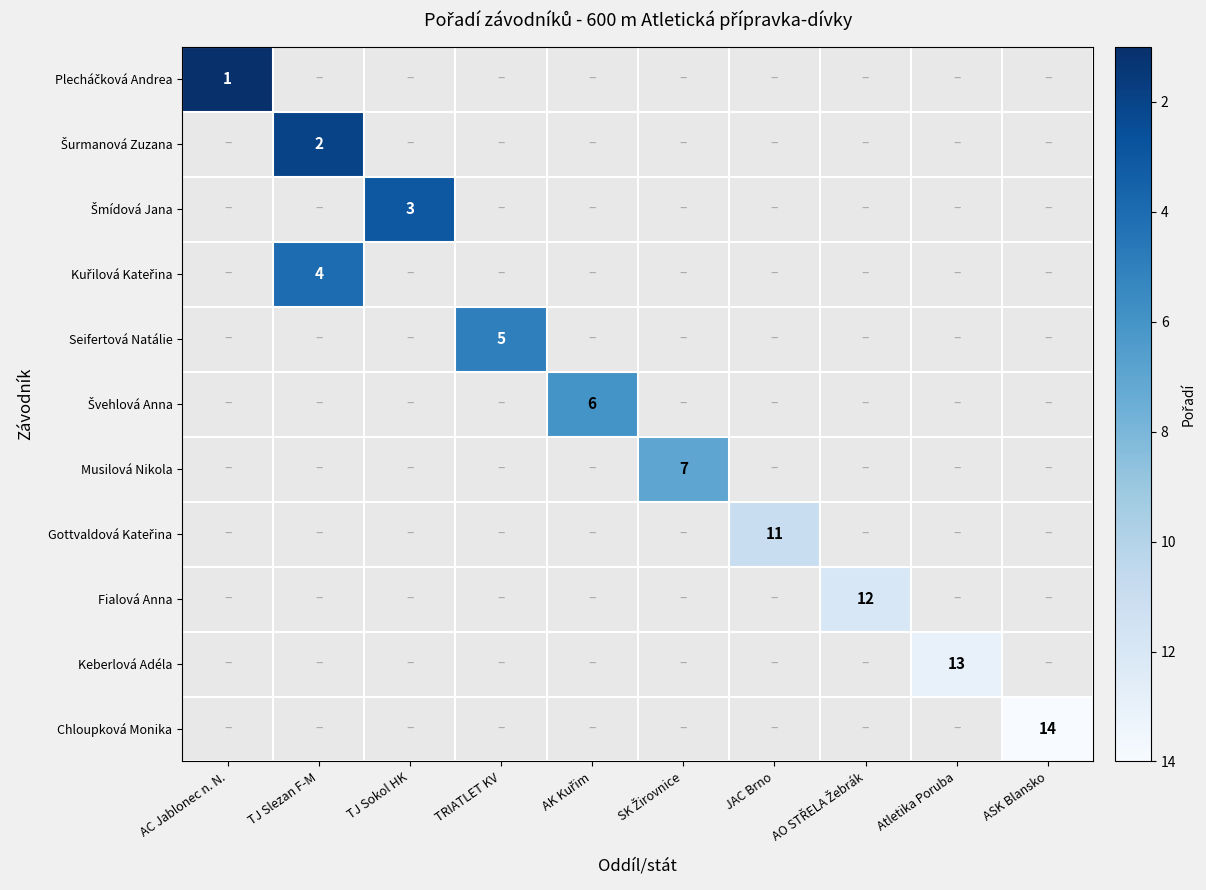

True or false: Musilová Nikola has a value of 0 at JAC Brno.

True